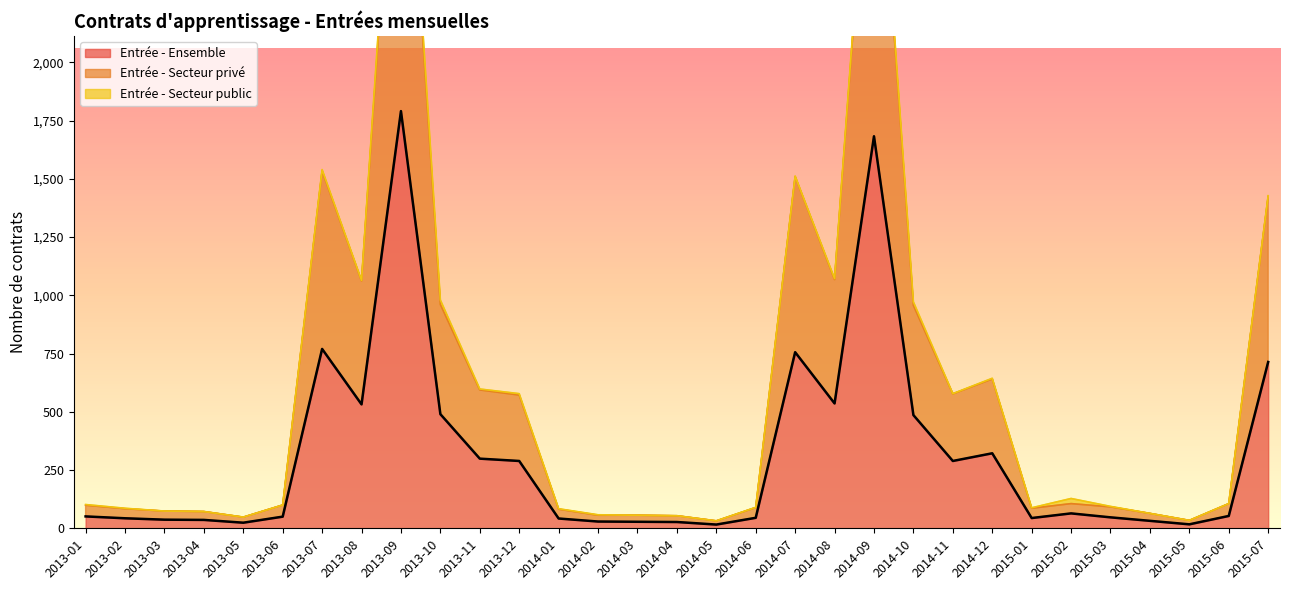

The Entrée - Ensemble series shows 2881 at 2014-09. True or false?

False